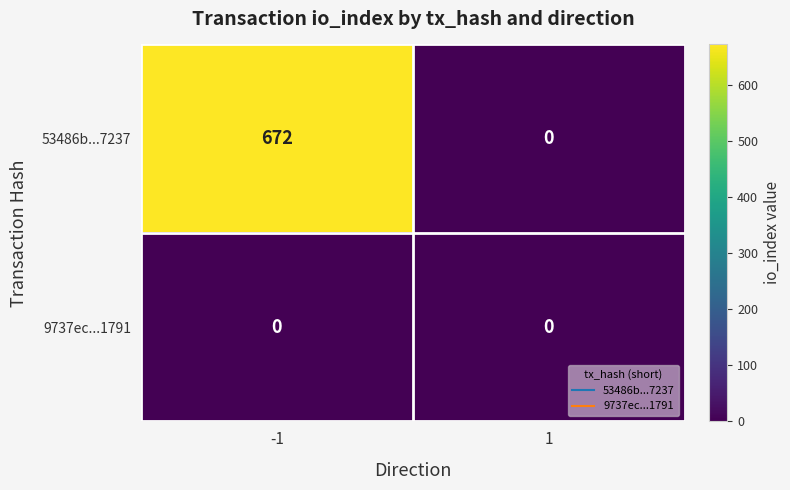

Which series has the widest spread of values?

53486b...7237